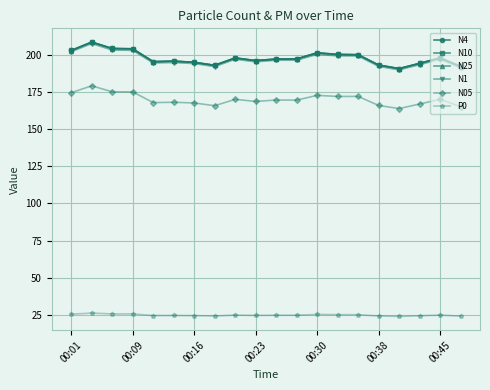

What is the maximum value shown in the chart?

208.6